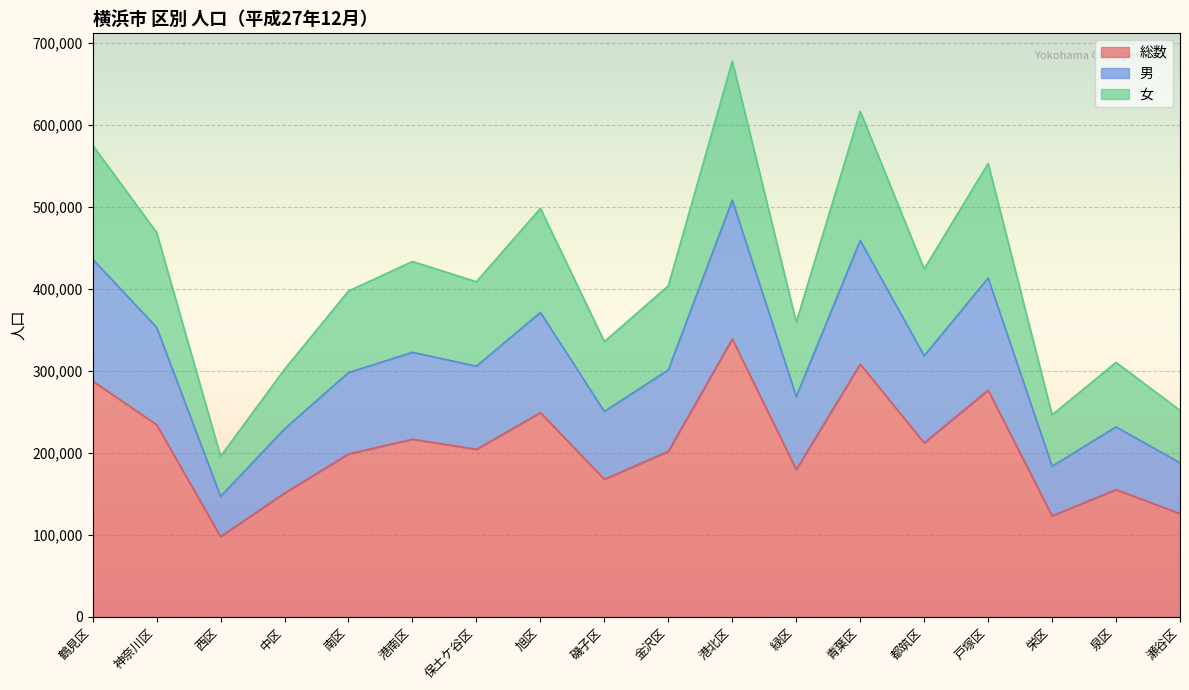

What is the label of the 11th point from the right?

旭区